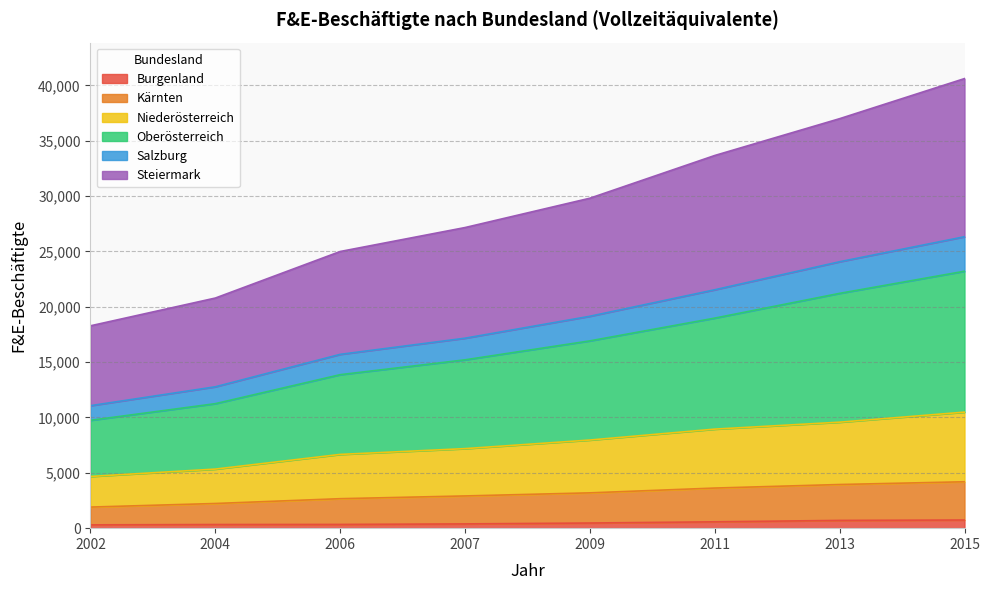

Is it true that Burgenland equals 298 at 2002?

True